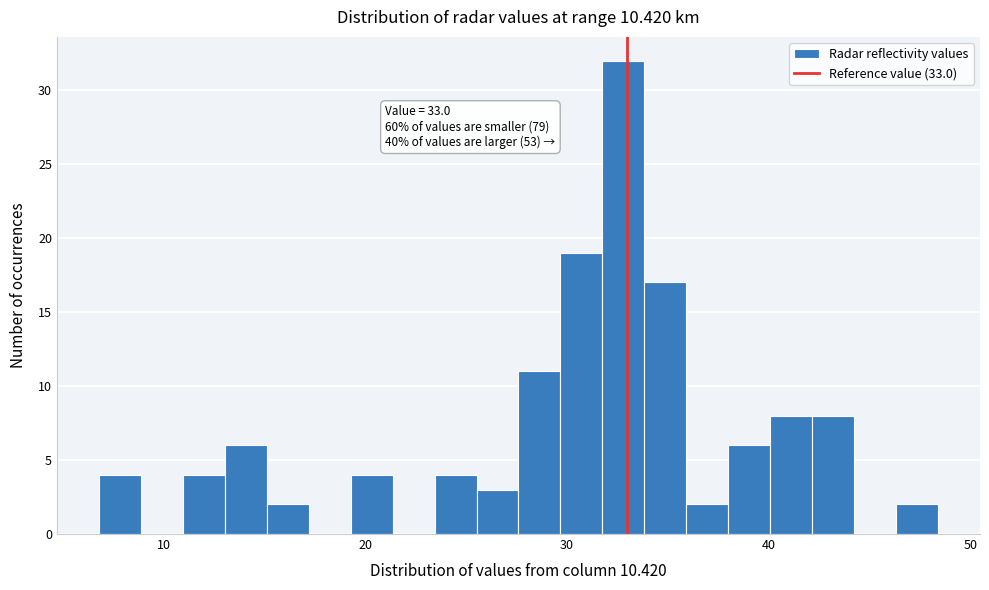

Around what value on the x-axis is the tallest bar? Give the approximate position of its centre, as read against the axis.

33